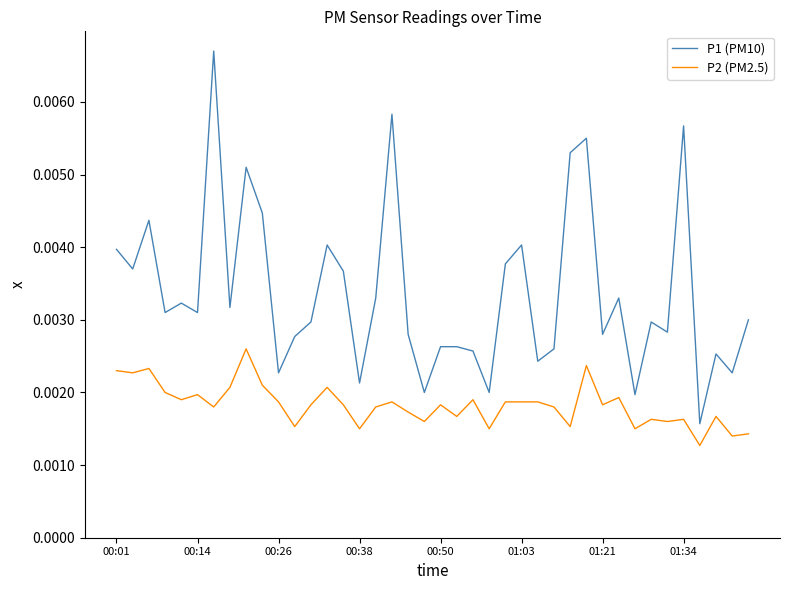

What are all the series names shown in the legend?

P1 (PM10), P2 (PM2.5)